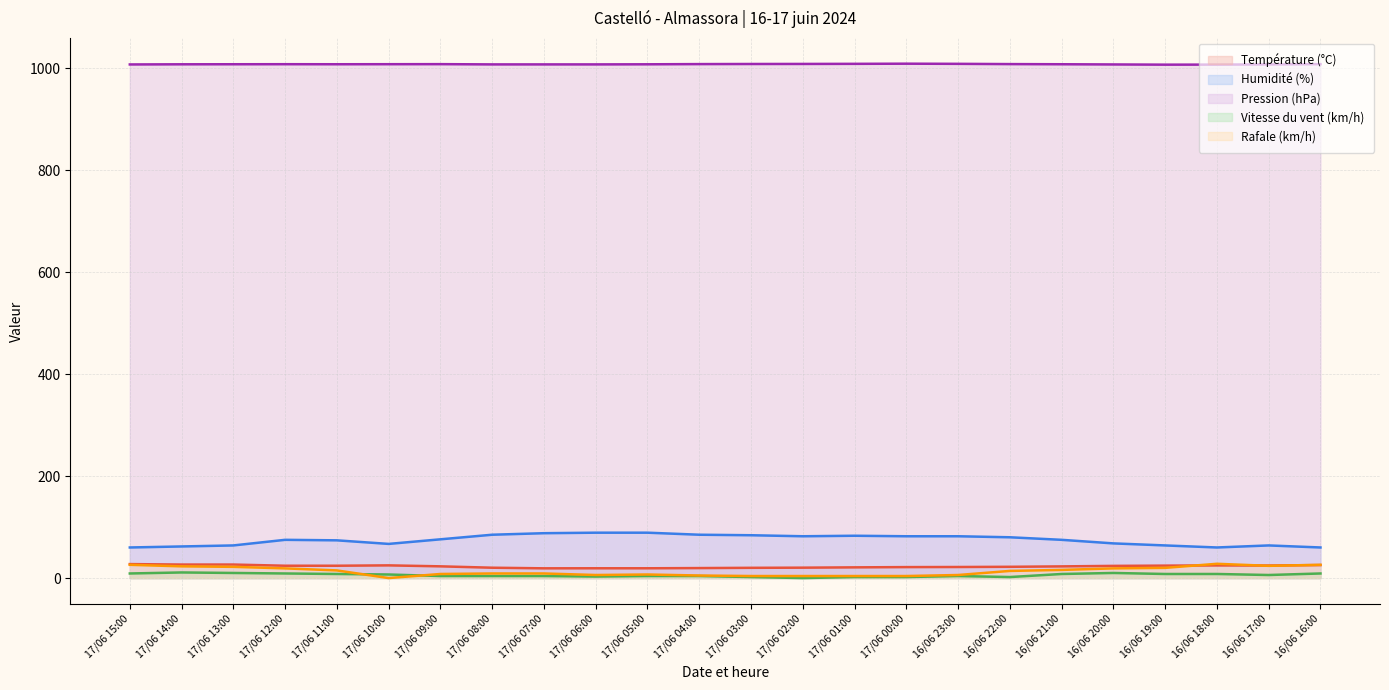

What is the approximate value of Vitesse du vent (km/h) at 17/06 11:00?

8.0